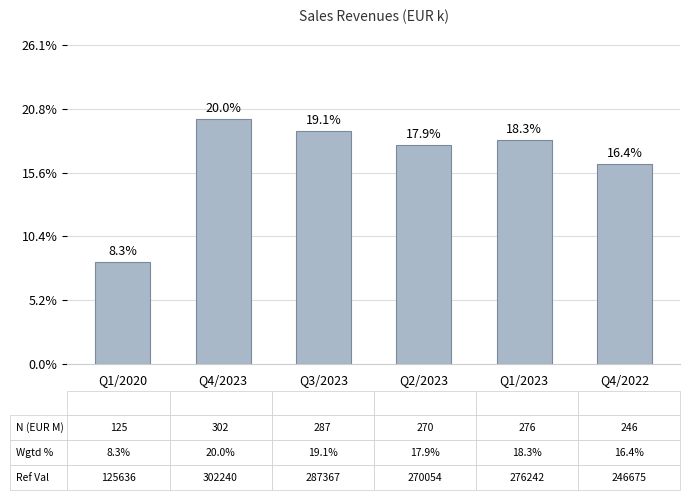

Count the number of data series in this chart.

1